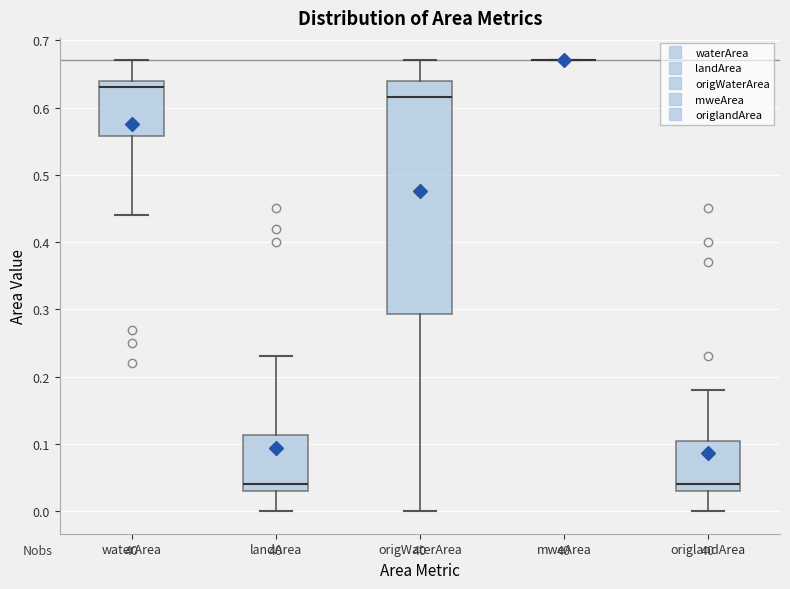

Reading left to right, transcribe this box plot: for each box, give where its median line is, the range the box spans, and where its two whiskers end, as read against the y-axis. The values are not printed on the chart, so give them approximately, as read against the axis.

waterArea: median 0.63, box 0.56 to 0.64, whiskers 0.44 to 0.67
landArea: median 0.04, box 0.03 to 0.11, whiskers 0.00 to 0.23
origWaterArea: median 0.62, box 0.29 to 0.64, whiskers 0.00 to 0.67
mweArea: box collapsed to a line at 0.67, whiskers 0.67 to 0.67
origlandArea: median 0.04, box 0.03 to 0.11, whiskers 0.00 to 0.18